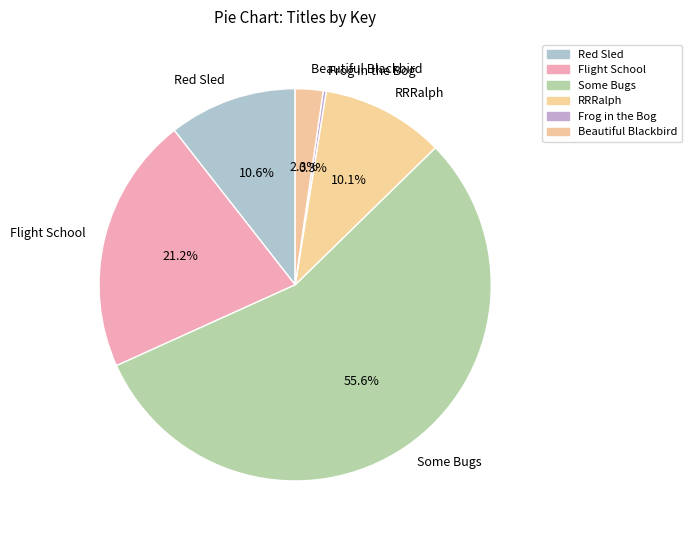

To the nearest percent, what is the difference between the largest and smallest slice percentages?

55%